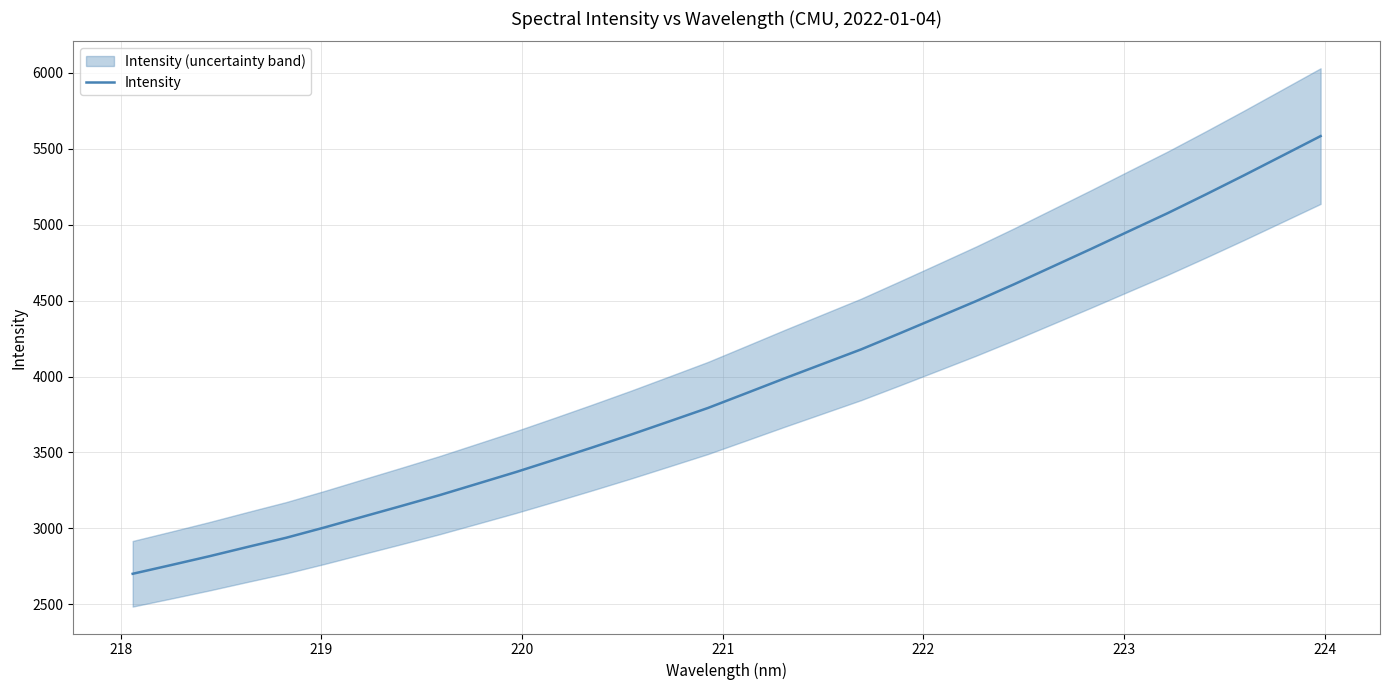

What is the difference between the maximum and minimum values?

2883.2